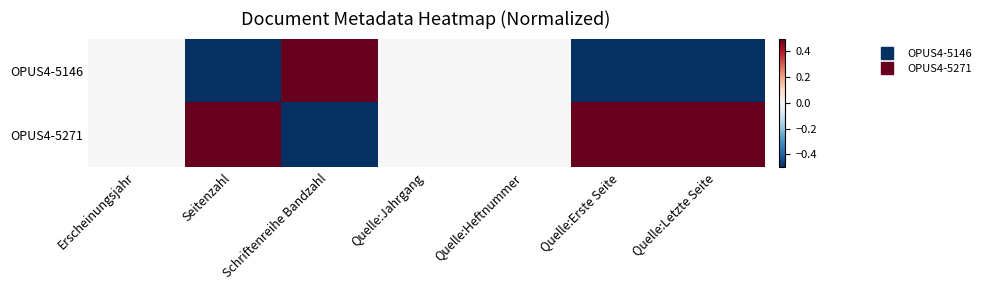

Between Seitenzahl and Quelle:Heftnummer, which series saw the biggest shift?

OPUS4-5146